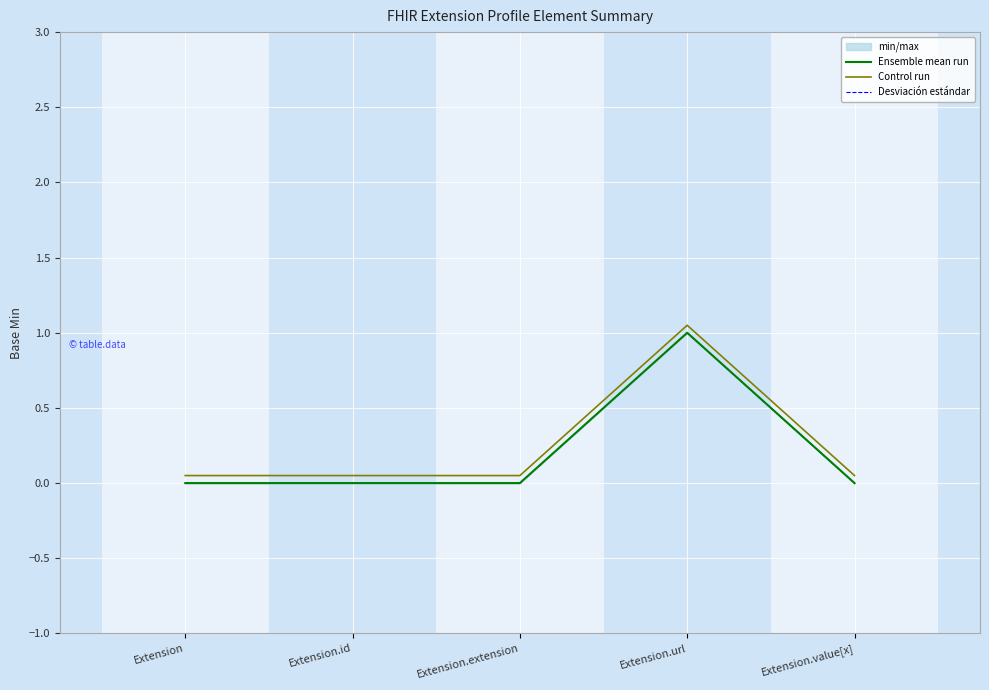

What is the spread (max minus min) of values at Extension.id?

0.1